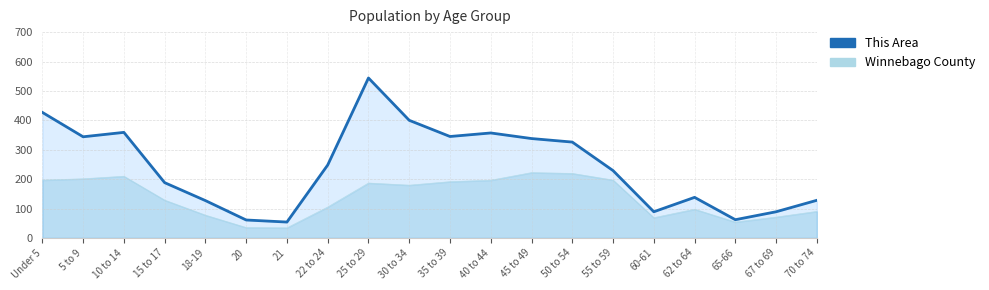

The chart shows a value of 96 at 21. True or false?

False